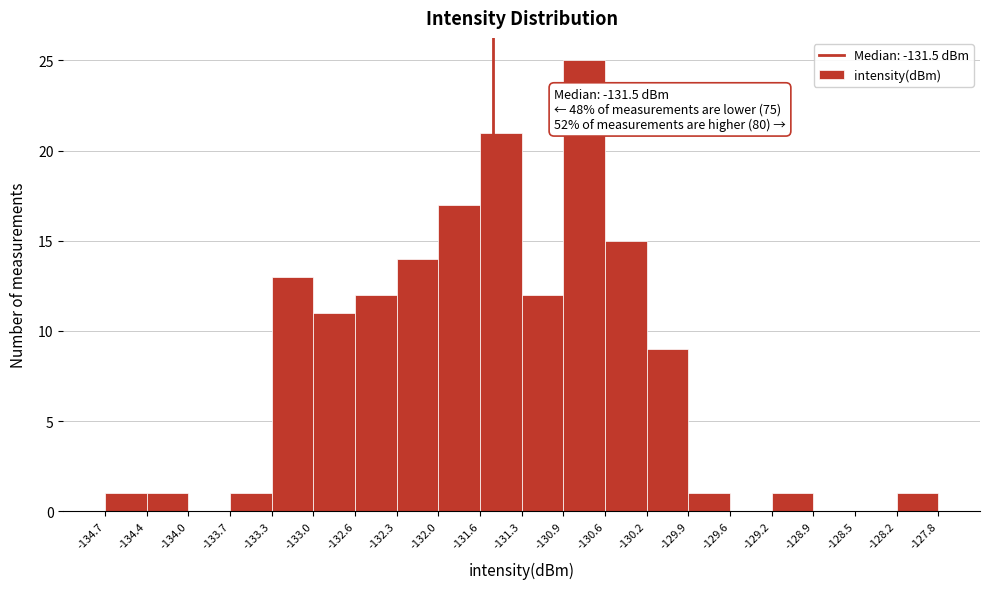

Which range on the x-axis has the tallest bar?

-130.9 to -130.6